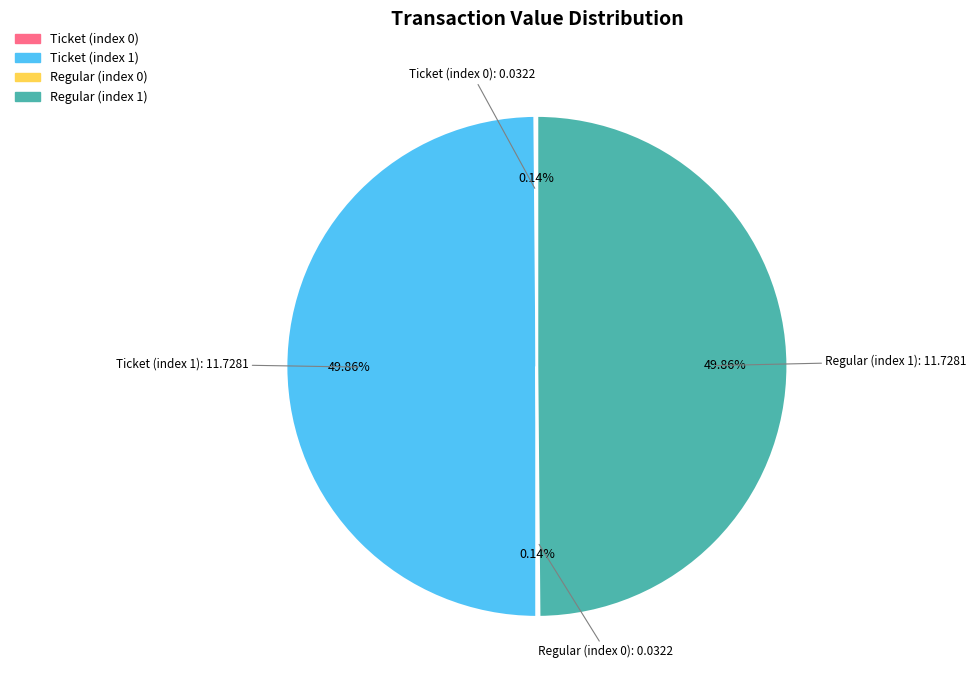

What is the ratio of the value at Ticket (index 1) to the value at Regular (index 1)?

1.0